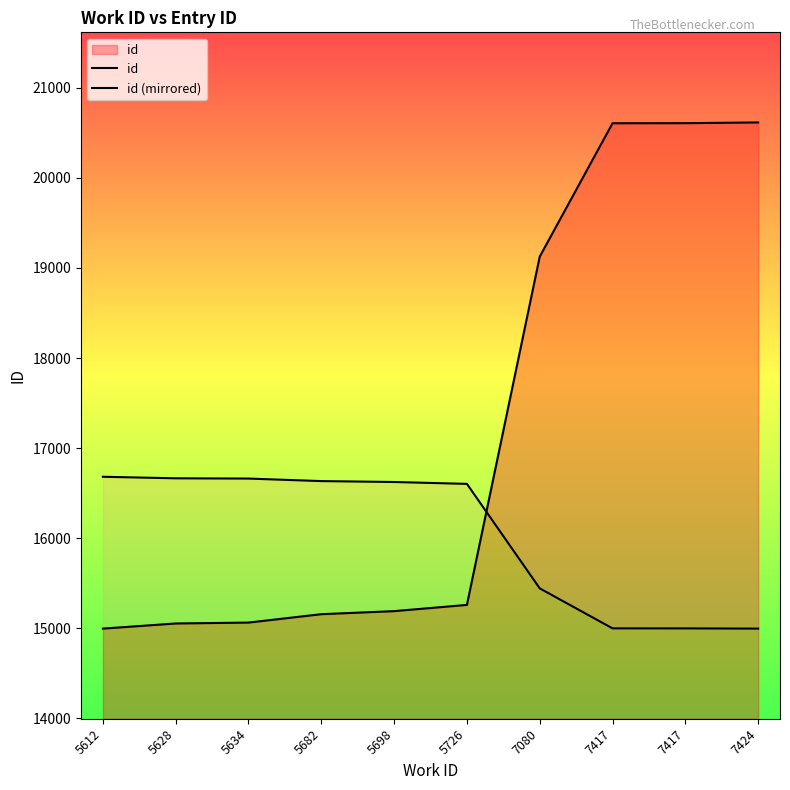

What is the spread (max minus min) of values at 7417?

5605.3